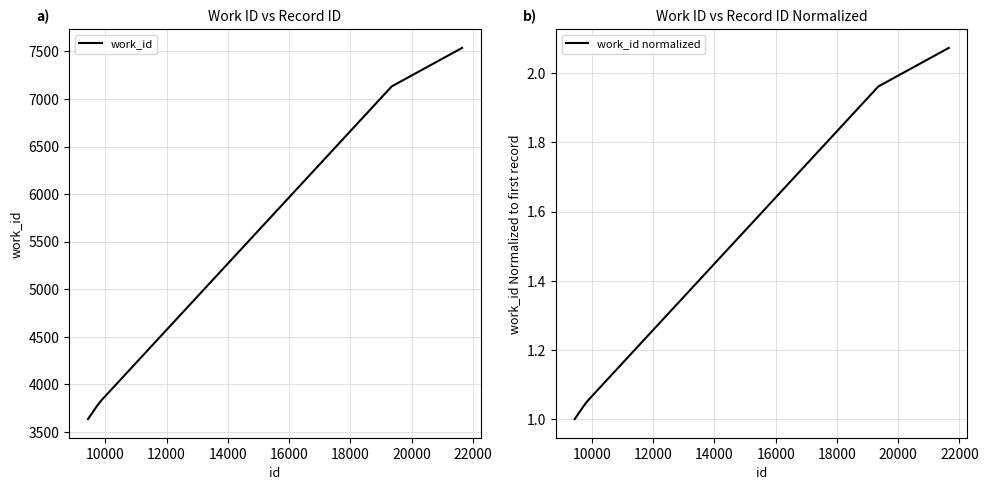

How many values in the work_id series are below 3829?

2